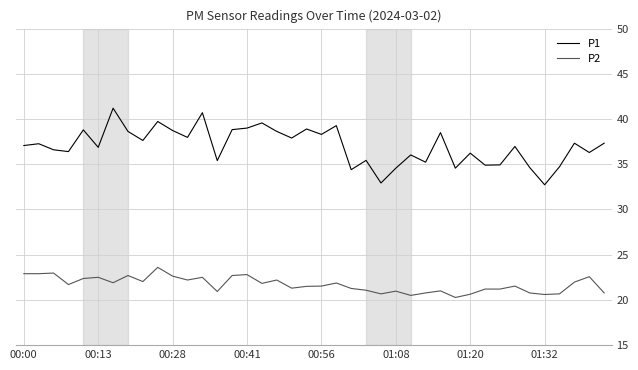

True or false: P2 and P1 intersect in this chart.

False